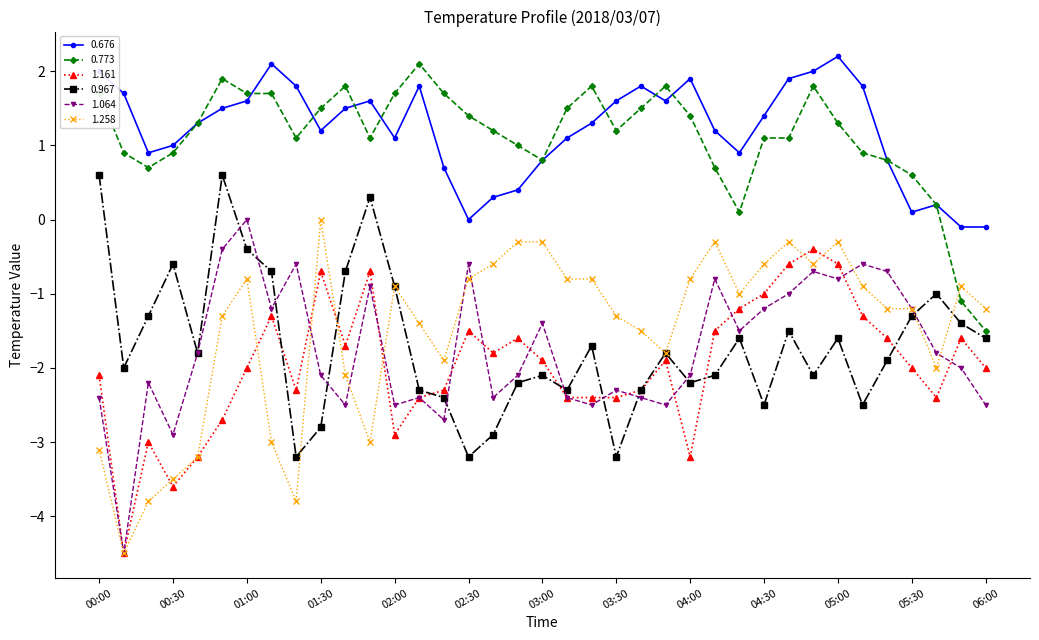

What is the maximum value shown in the chart?

2.2